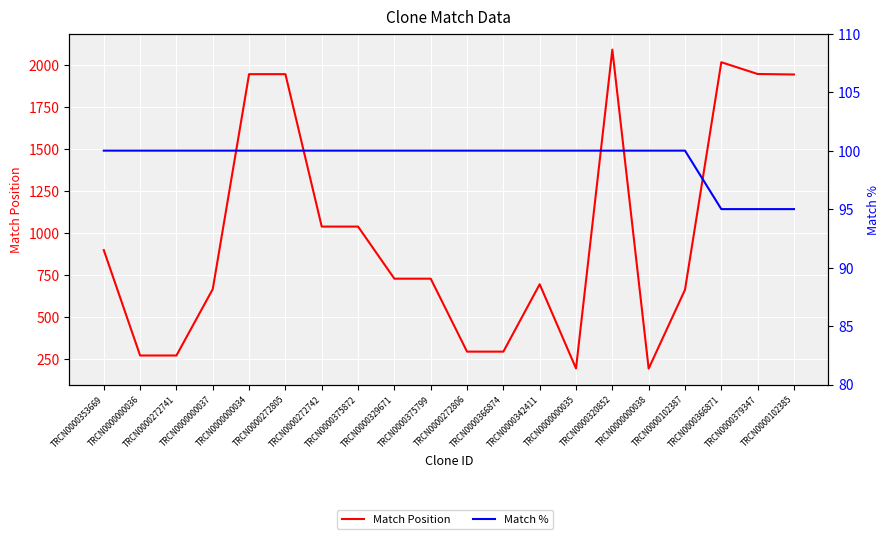

Where is the first local minimum for Match Position?

TRCN0000000035